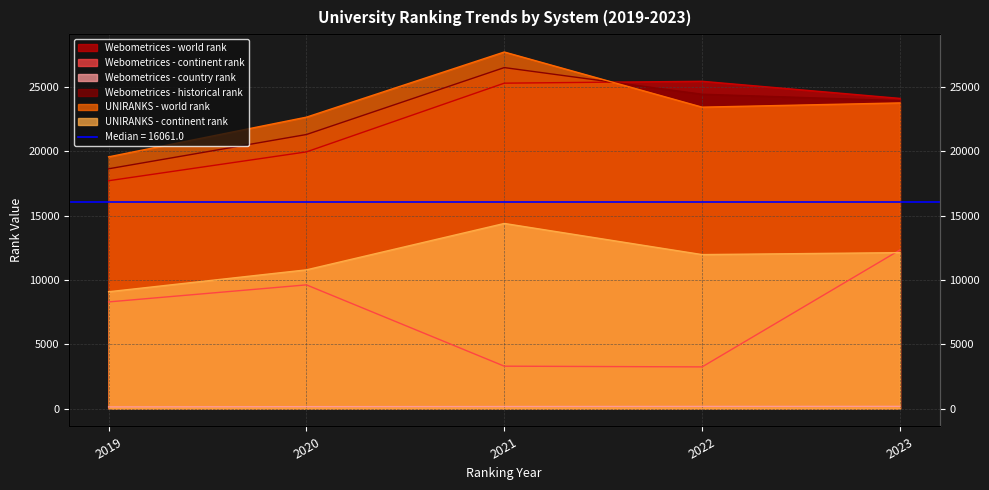

How many interior local peaks does the Webometrices - continent rank series have?

1